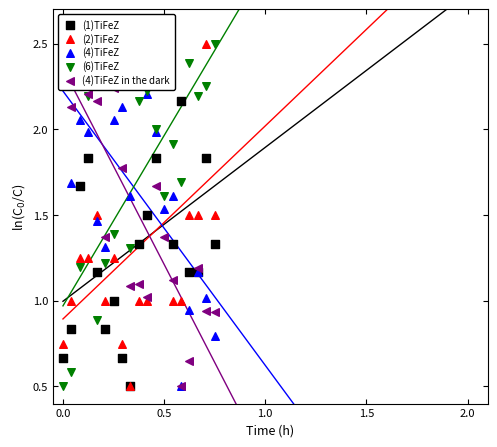

At how many categories does at least one series exceed 0?

19